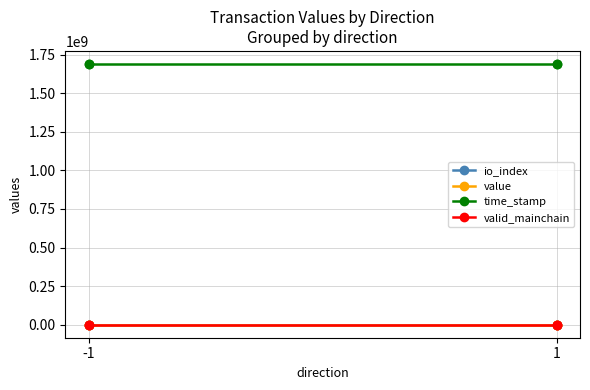

Between 3 and 2, which is larger?

3